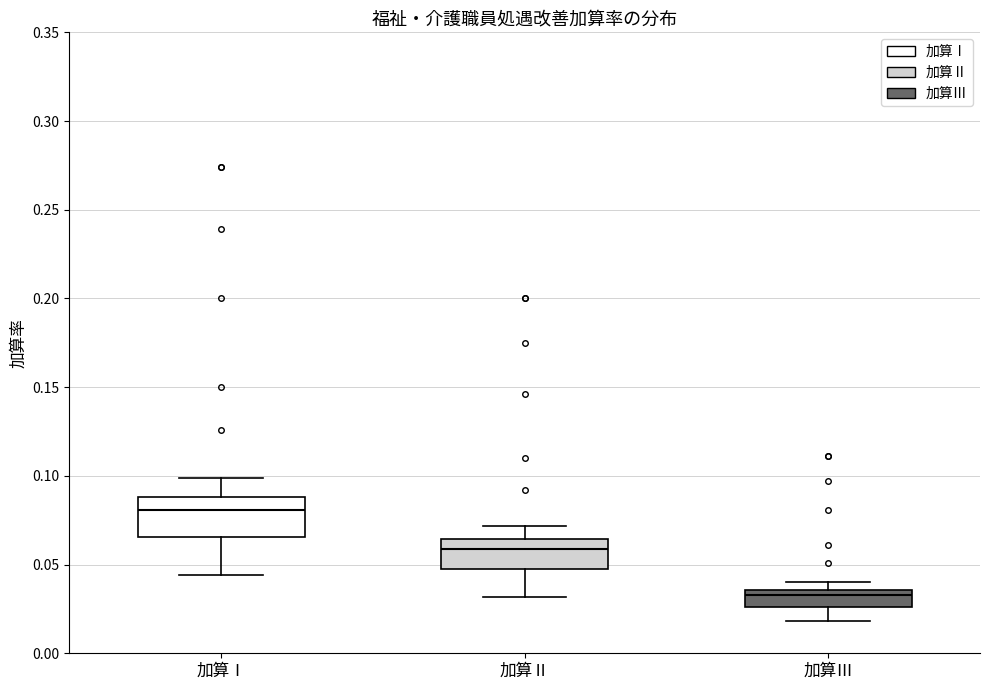

Reading left to right, transcribe this box plot: for each box, give where its median line is, the range the box spans, and where its two whiskers end, as read against the y-axis. The values are not printed on the chart, so give them approximately, as read against the axis.

加算Ⅰ: median 0.080, box 0.065 to 0.090, whiskers 0.045 to 0.100
加算Ⅱ: median 0.060, box 0.050 to 0.065, whiskers 0.030 to 0.070
加算Ⅲ: median 0.035 (just below the box's upper edge), box 0.025 to 0.035, whiskers 0.020 to 0.040